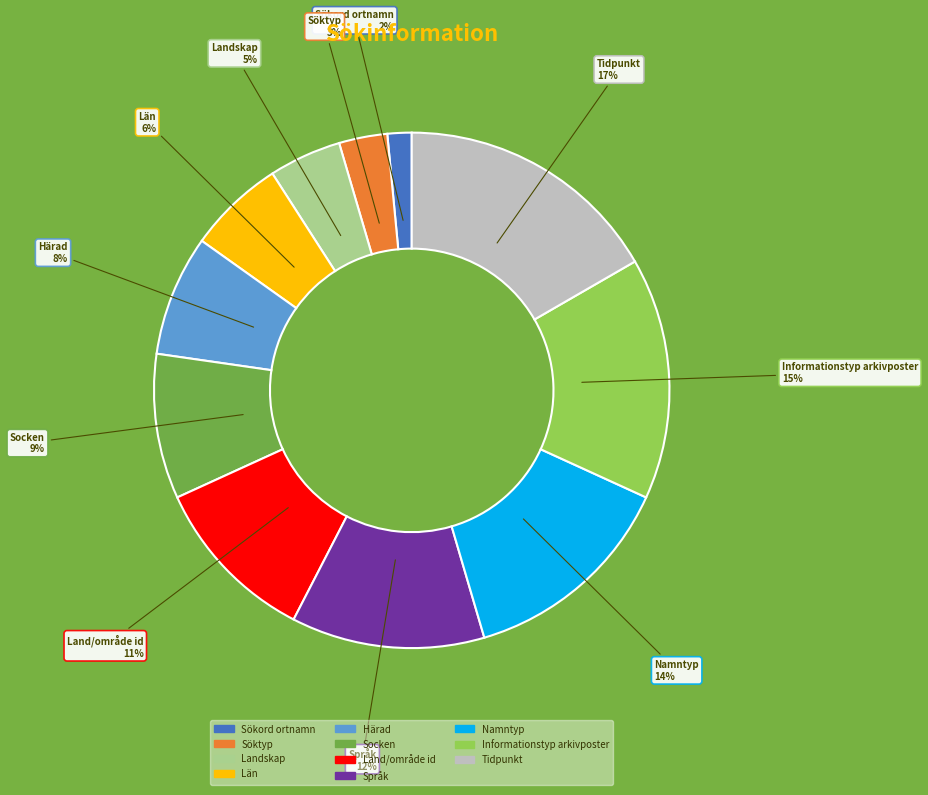

Is the sum of Socken and Tidpunkt greater than half?

No